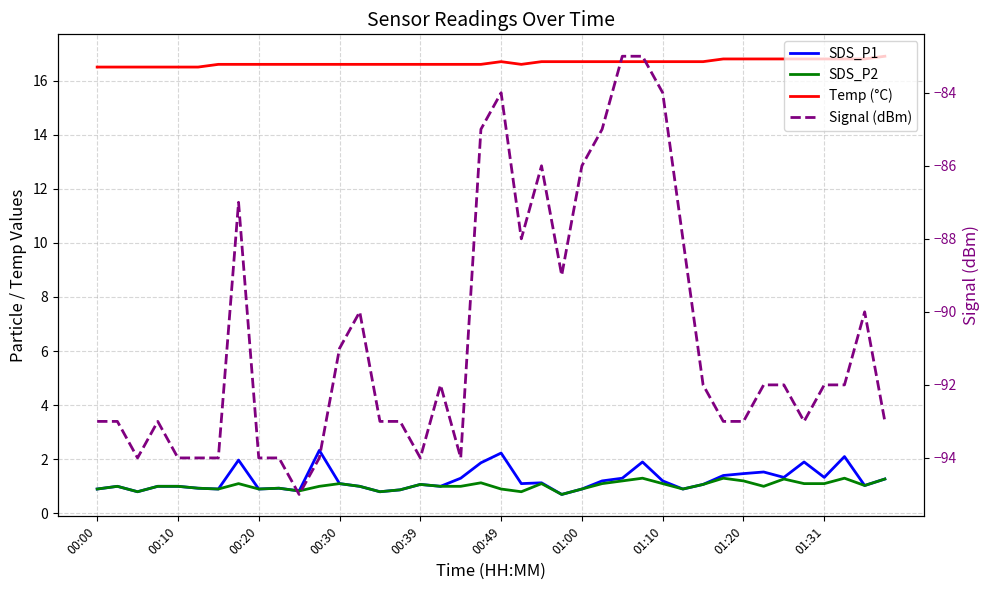

Count the number of data series in this chart.

4